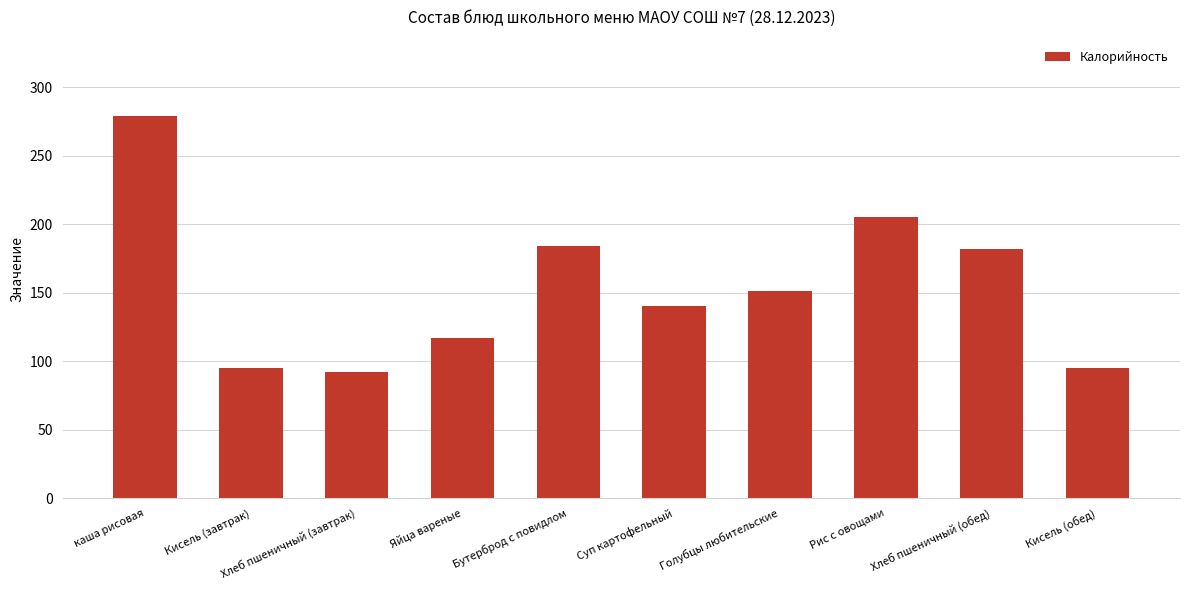

True or false: the data shows 85 at Бутерброд с повидлом.

False